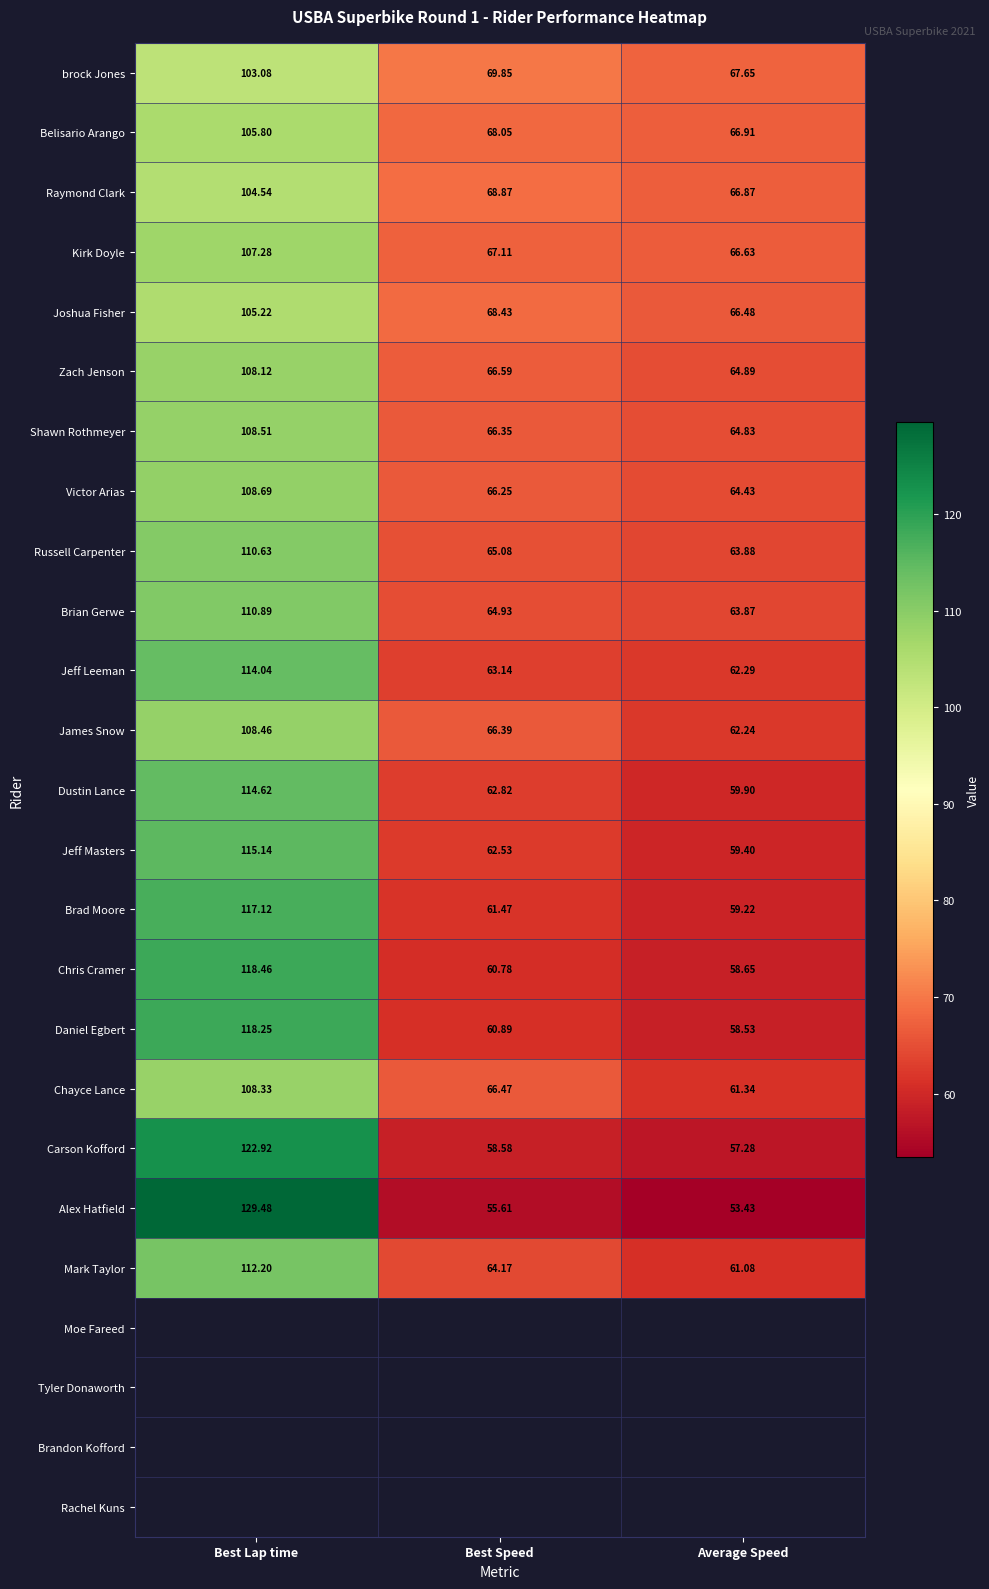

At how many categories does at least one series exceed 113?

1